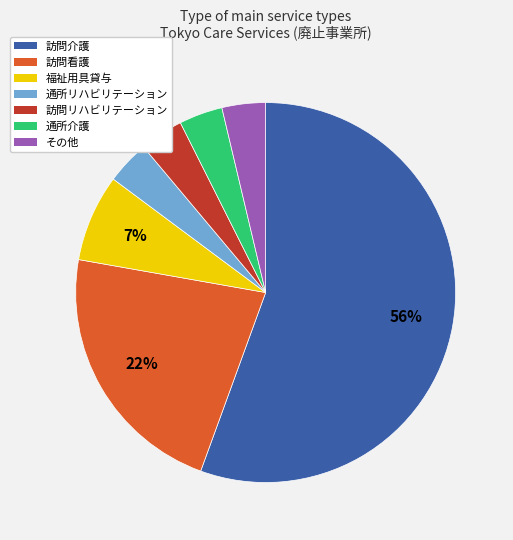

Combined, do 訪問介護 and 福祉用具貸与 account for over 50%?

Yes